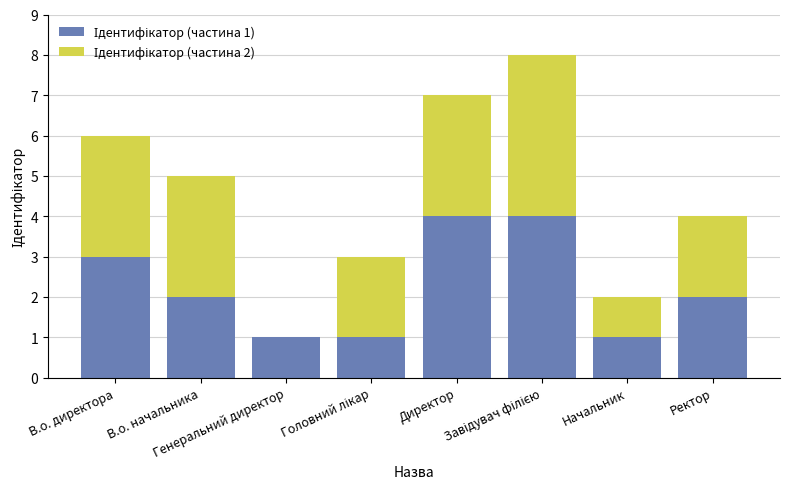

Count the number of data series in this chart.

2